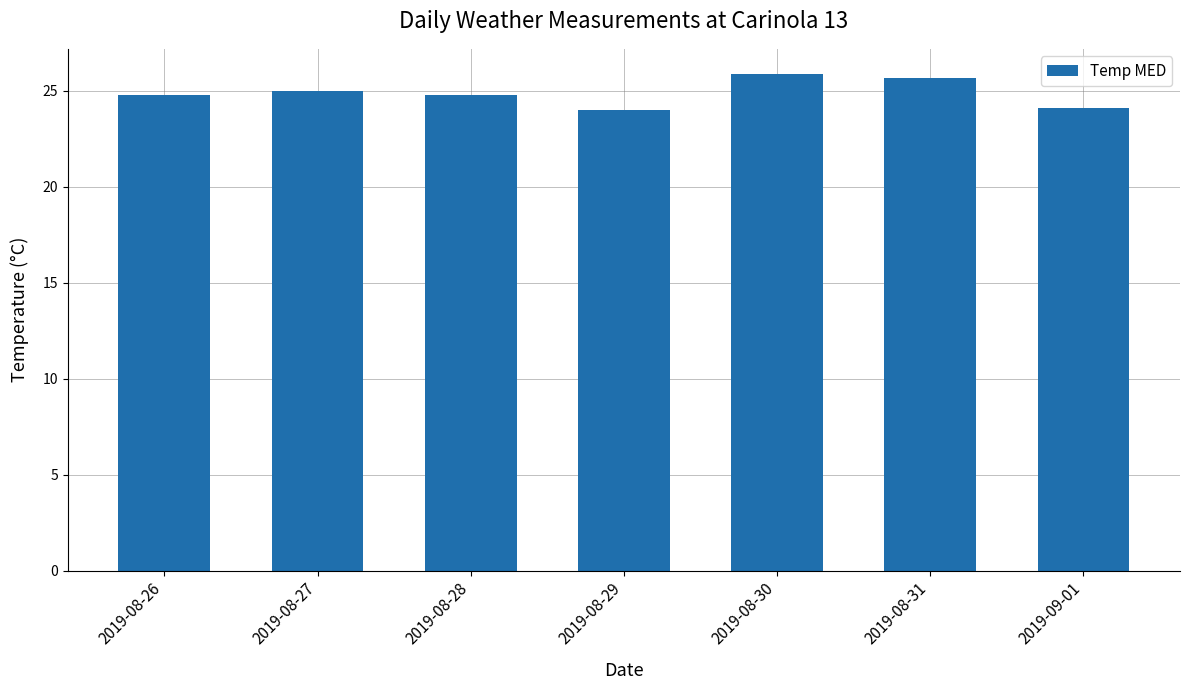

Which has a higher value, 2019-08-31 or 2019-08-26?

2019-08-31